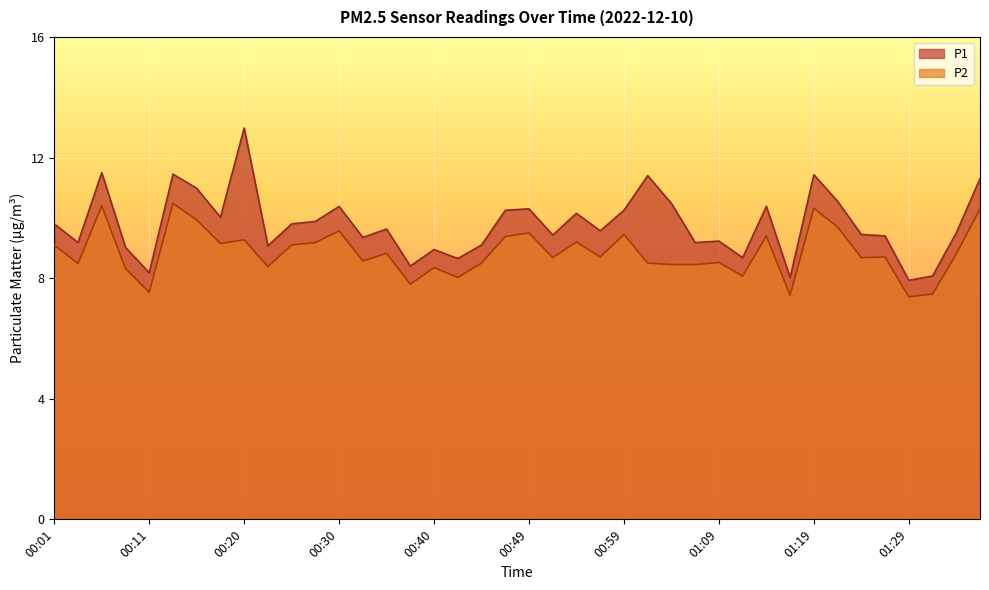

True or false: P2 and P1 cross at least once.

False